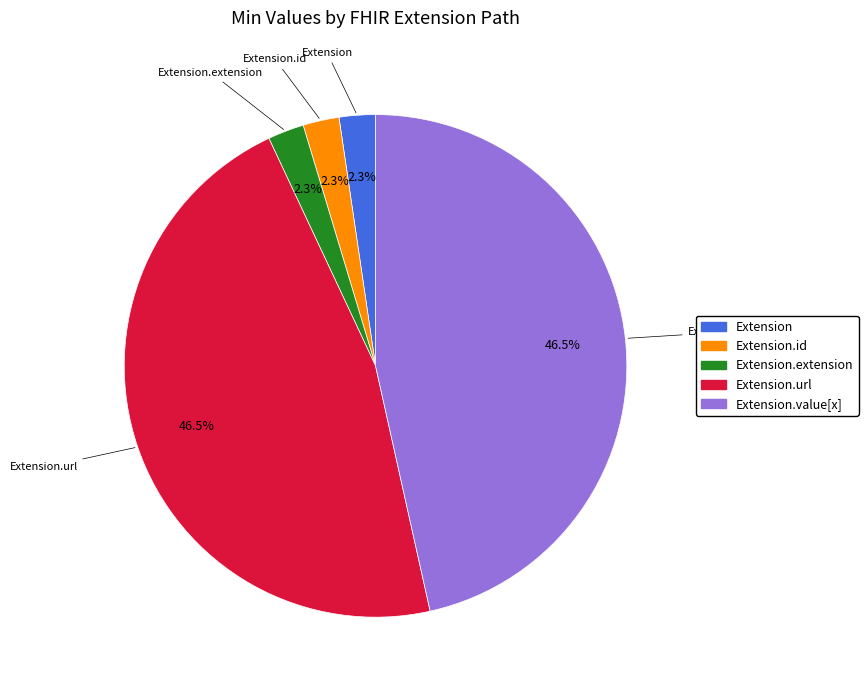

Count the number of slices in the pie.

5